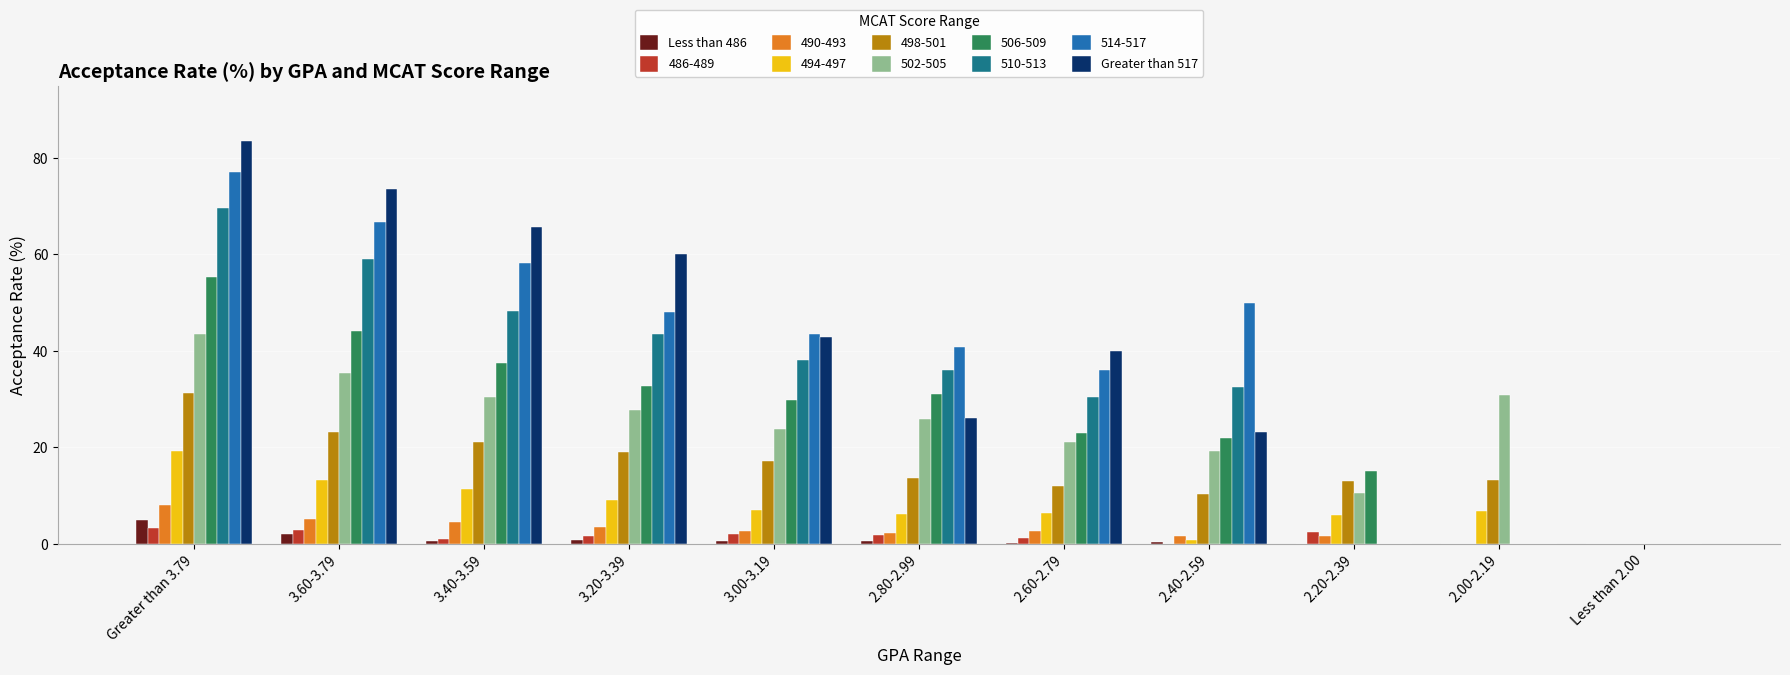

What is the maximum value for Greater than 517?

83.6